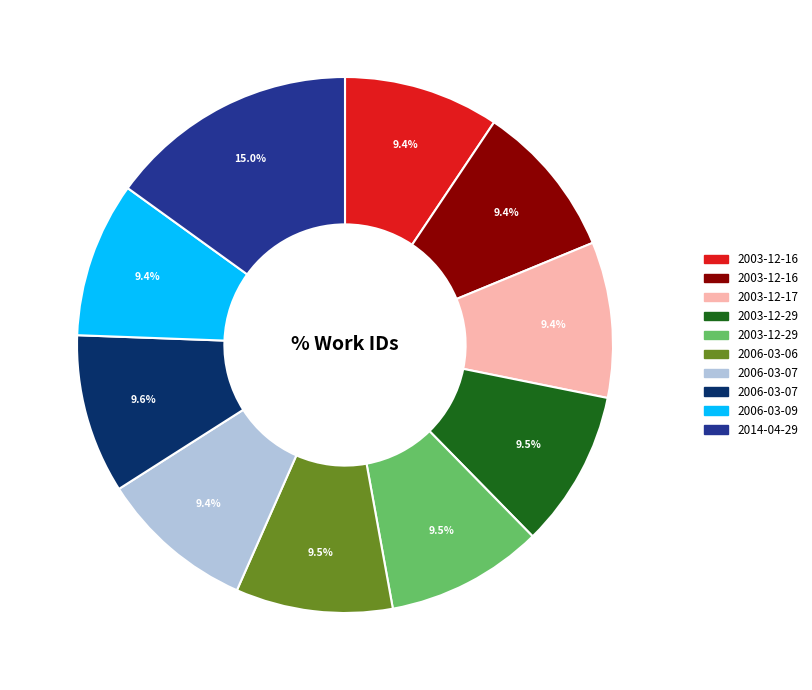

Count the number of slices in the pie.

10